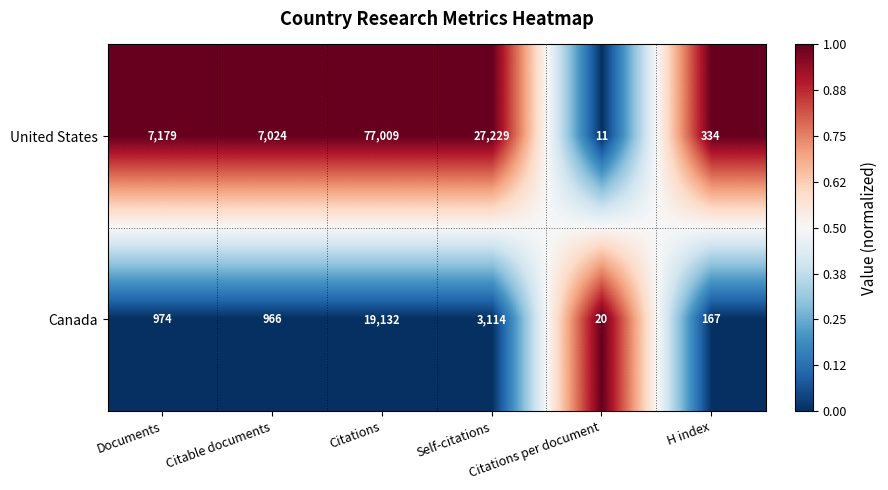

What is the total value across all series at Citations?

96141